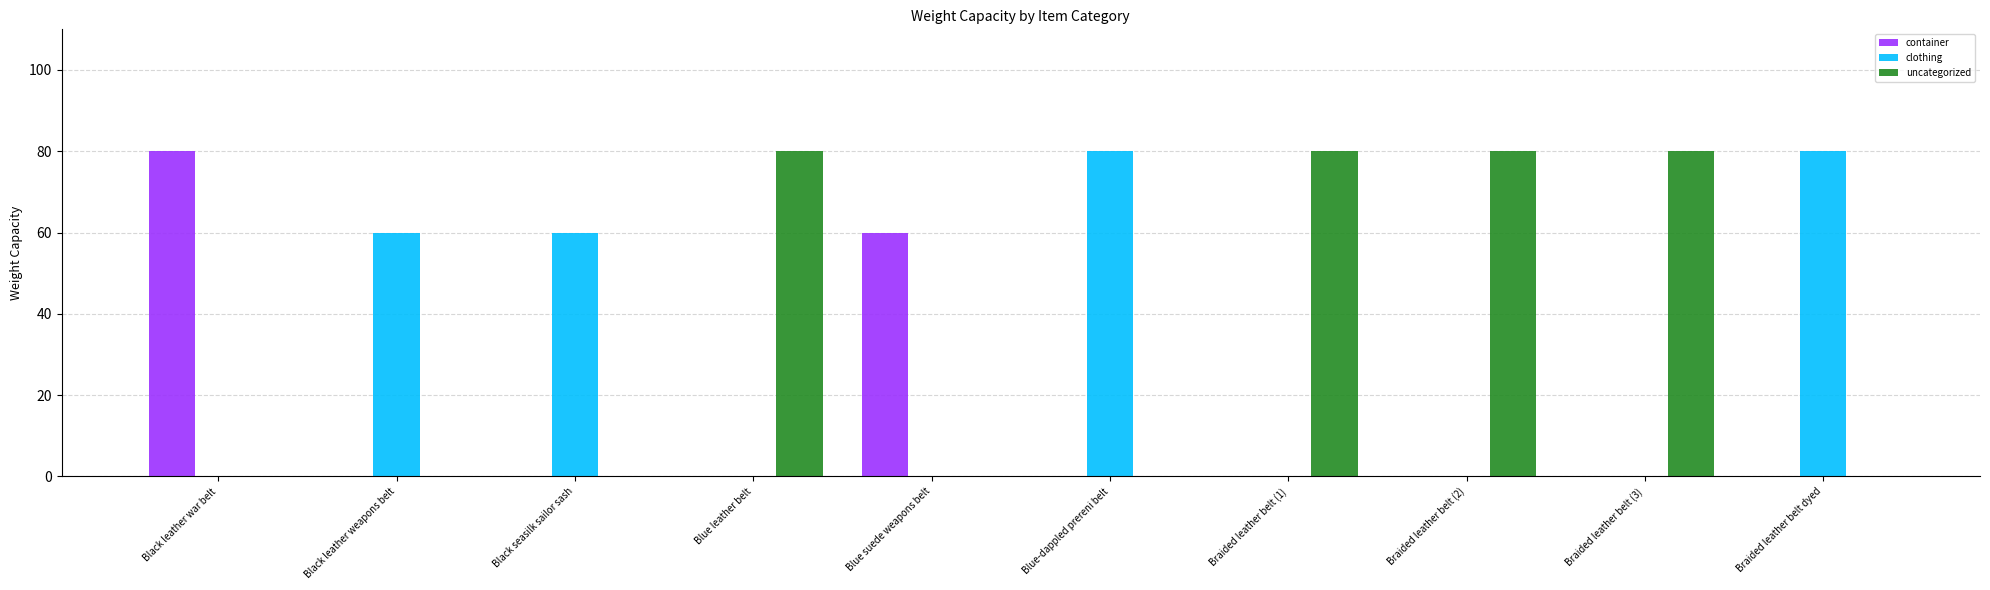

What is the spread (max minus min) of values at Black leather weapons belt?

60